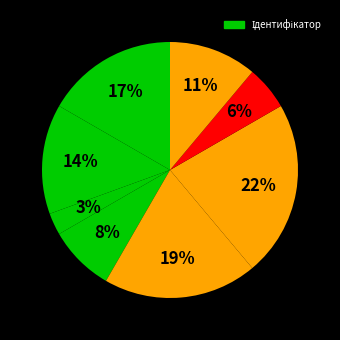

How many segments does this pie chart have?

8